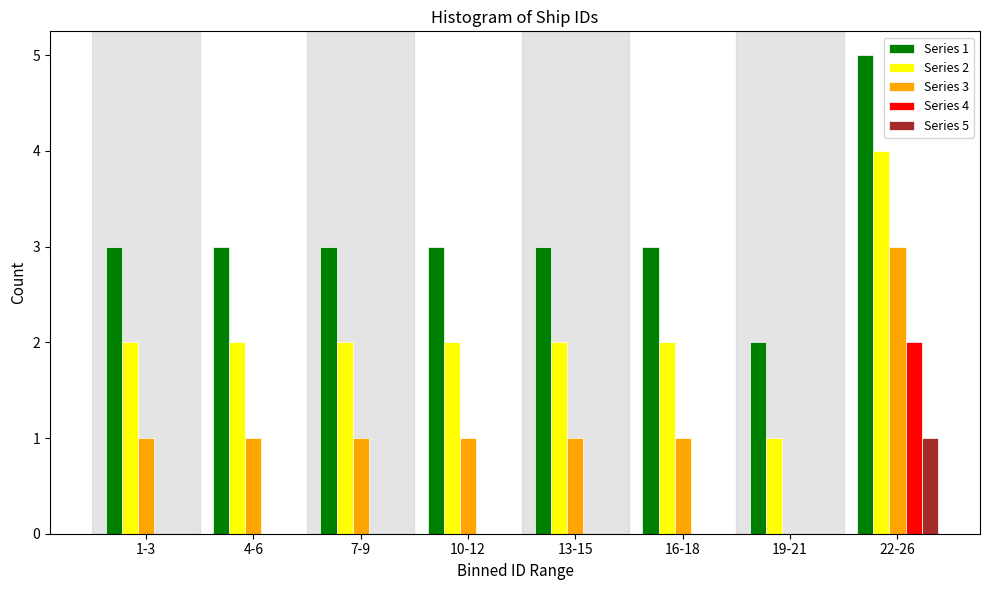

Is the value of Series 1 at 13-15 greater than the value of Series 2 at 7-9?

Yes